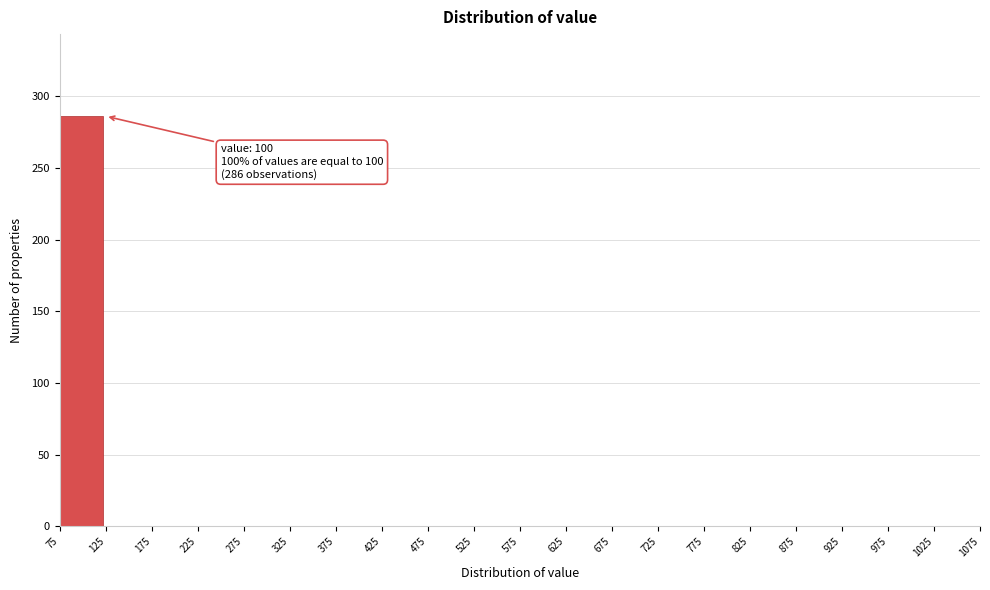

Over which range of the x-axis is the bar tallest?

75 to 125